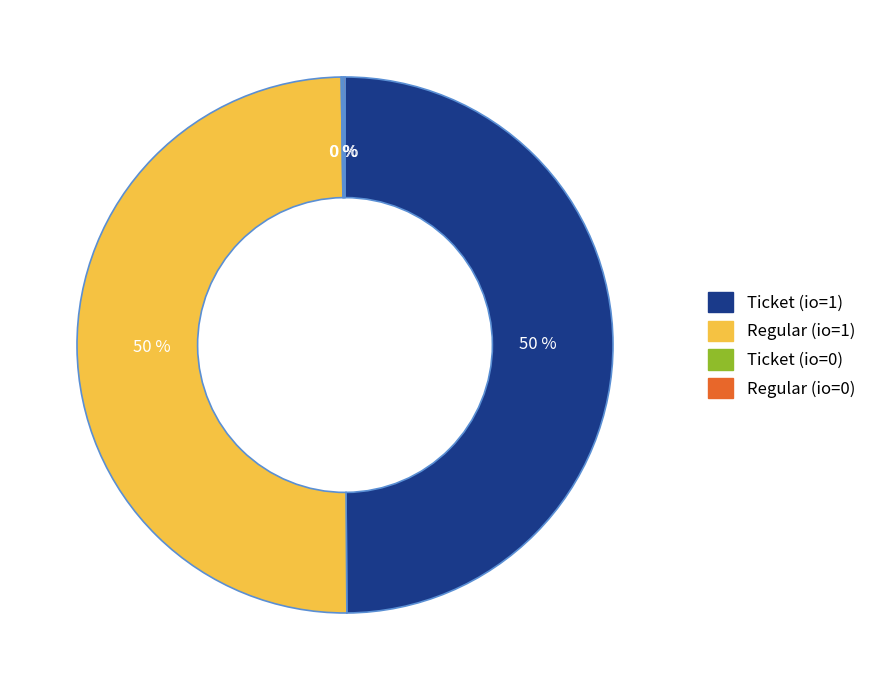

To the nearest percent, what is the difference between the largest and smallest slice percentages?

50%